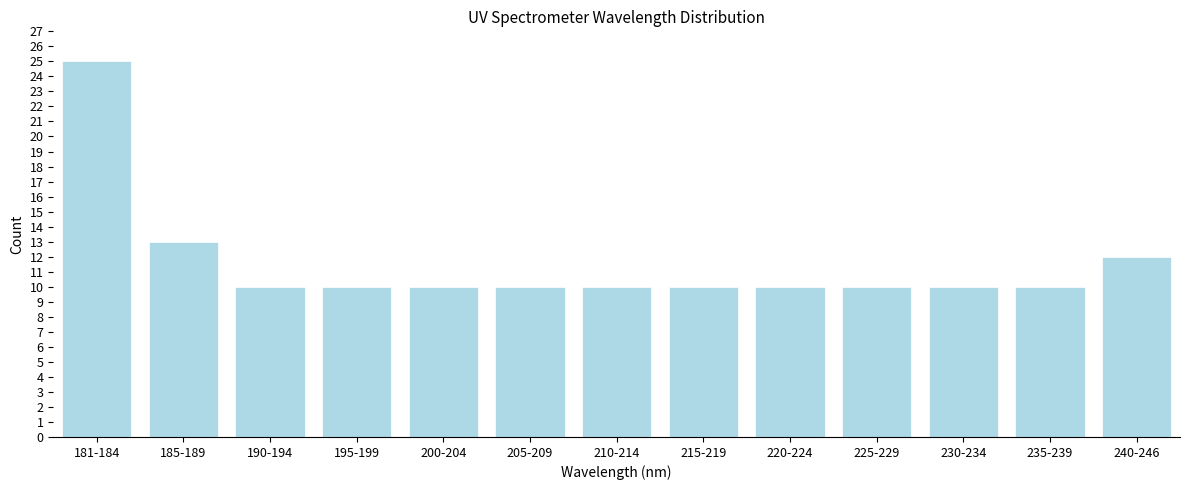

Reading left to right, list all the values displayed in this chart.

181-184=25	185-189=13	190-194=10	195-199=10	200-204=10	205-209=10	210-214=10	215-219=10	220-224=10	225-229=10	230-234=10	235-239=10	240-246=12